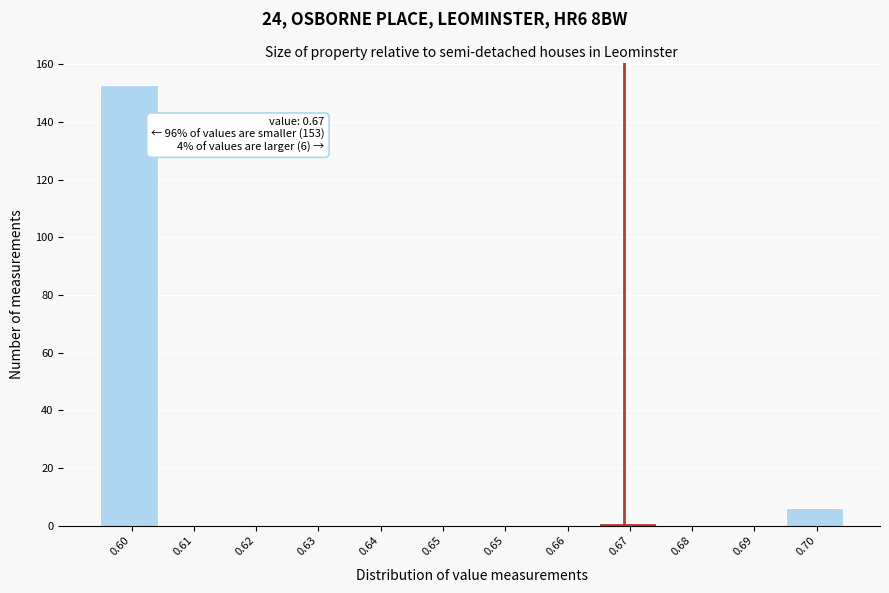

How many series are shown in this chart?

1